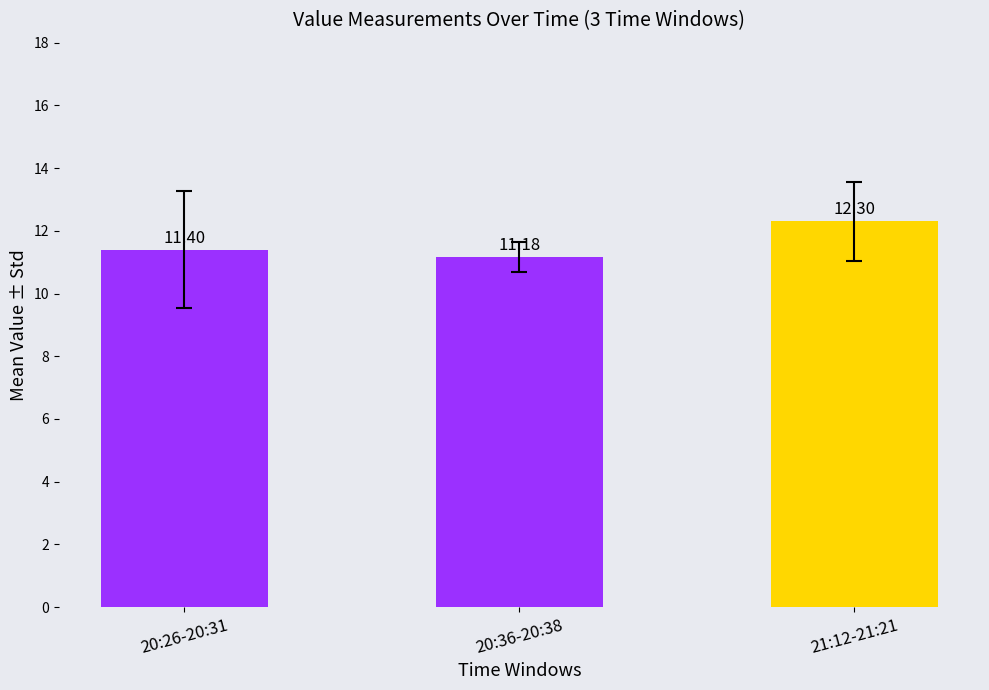

The value at 21:12-21:21 is 12.3. True or false?

True